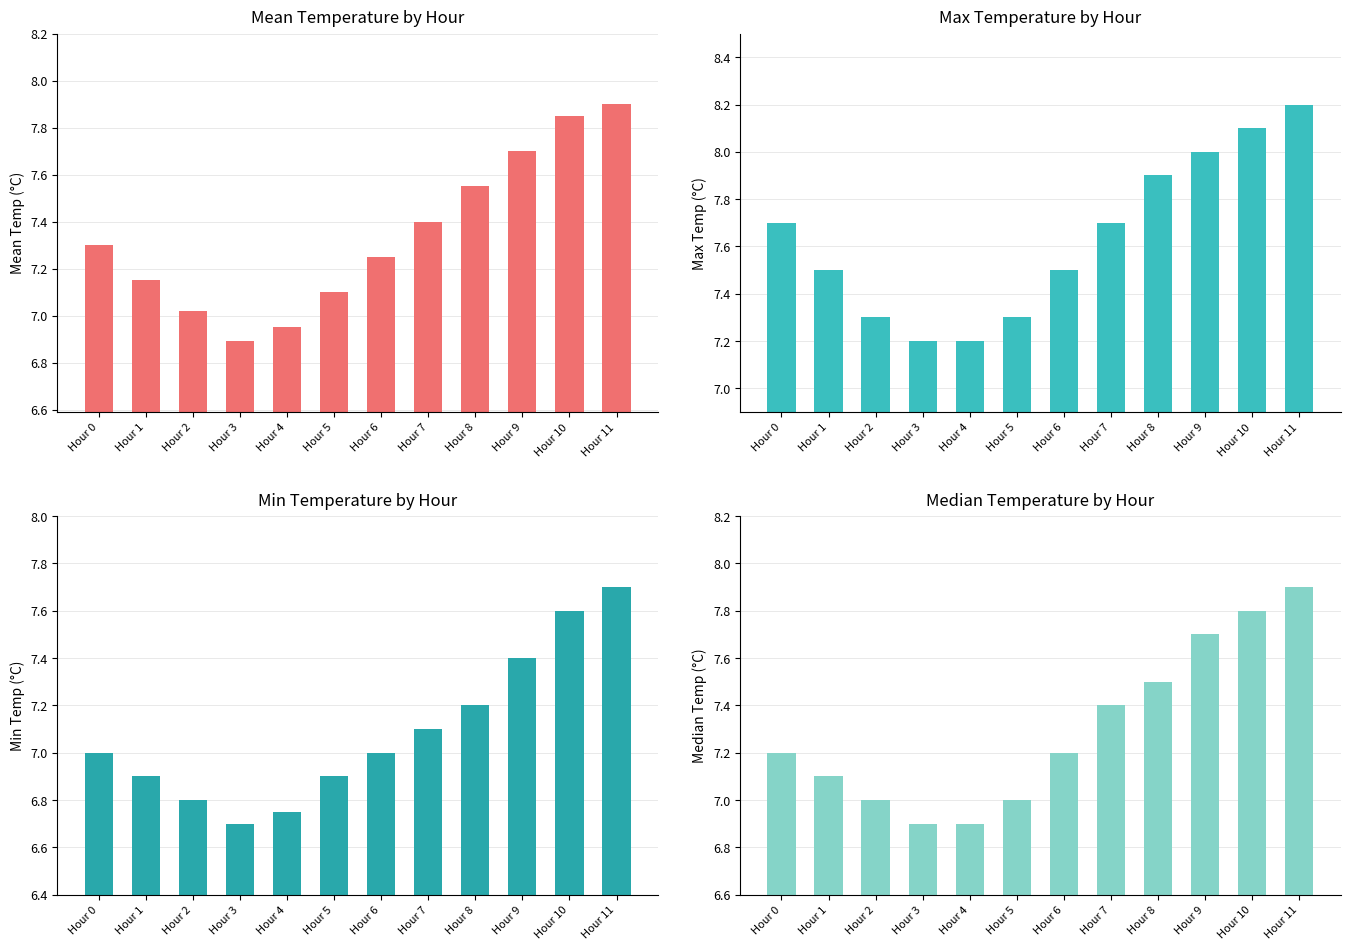

Reading left to right, what are all the values shown in this chart?

Mean Temp (°C): 7.3	7.2	7.0	6.9	7.0	7.1	7.2	7.4	7.5	7.7	7.8	7.9
Max Temp (°C): 7.7	7.5	7.3	7.2	7.2	7.3	7.5	7.7	7.9	8.0	8.1	8.2
Min Temp (°C): 7.0	6.9	6.8	6.7	6.8	6.9	7.0	7.1	7.2	7.4	7.6	7.7
Median Temp (°C): 7.2	7.1	7.0	6.9	6.9	7.0	7.2	7.4	7.5	7.7	7.8	7.9